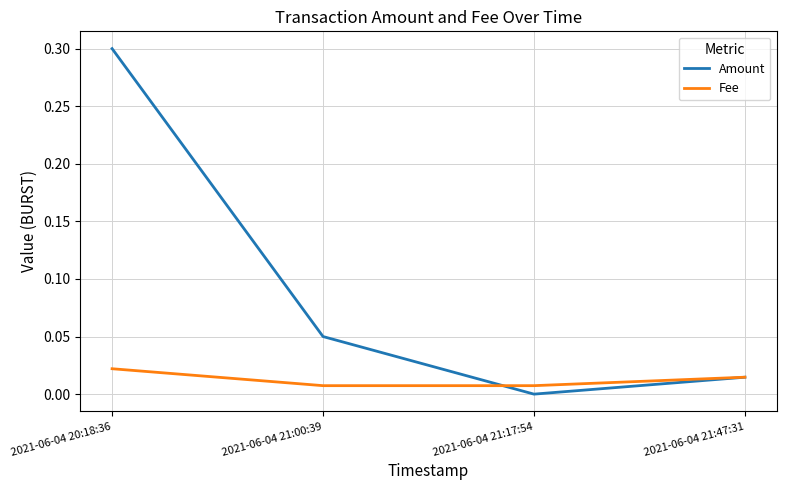

Which series has the widest spread of values?

Amount